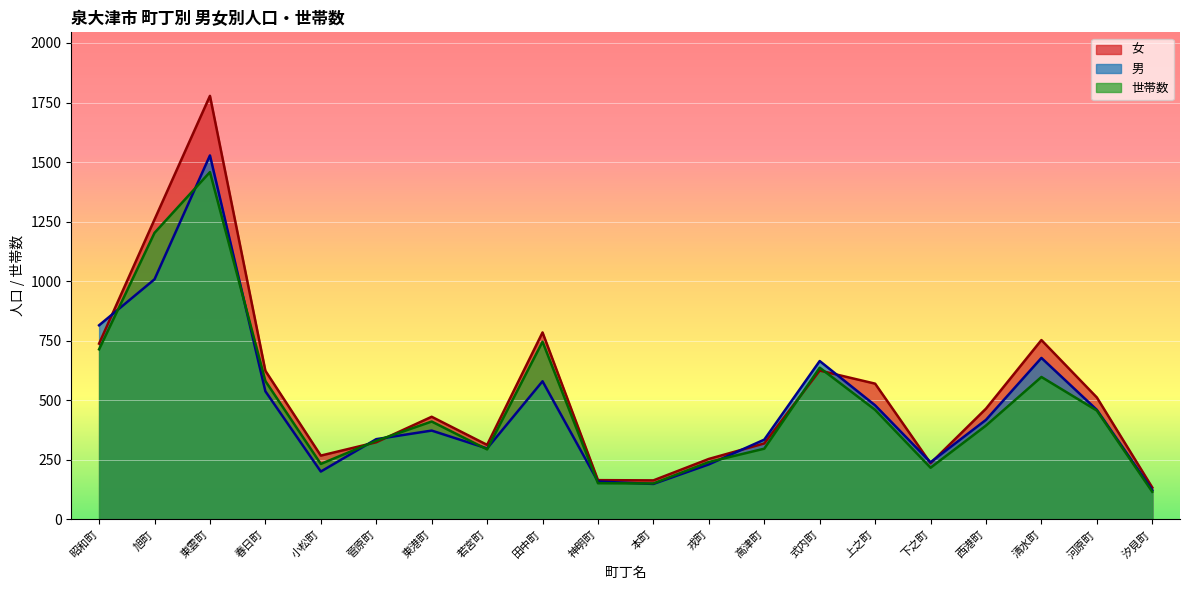

Read the 女 value at 上之町.

570